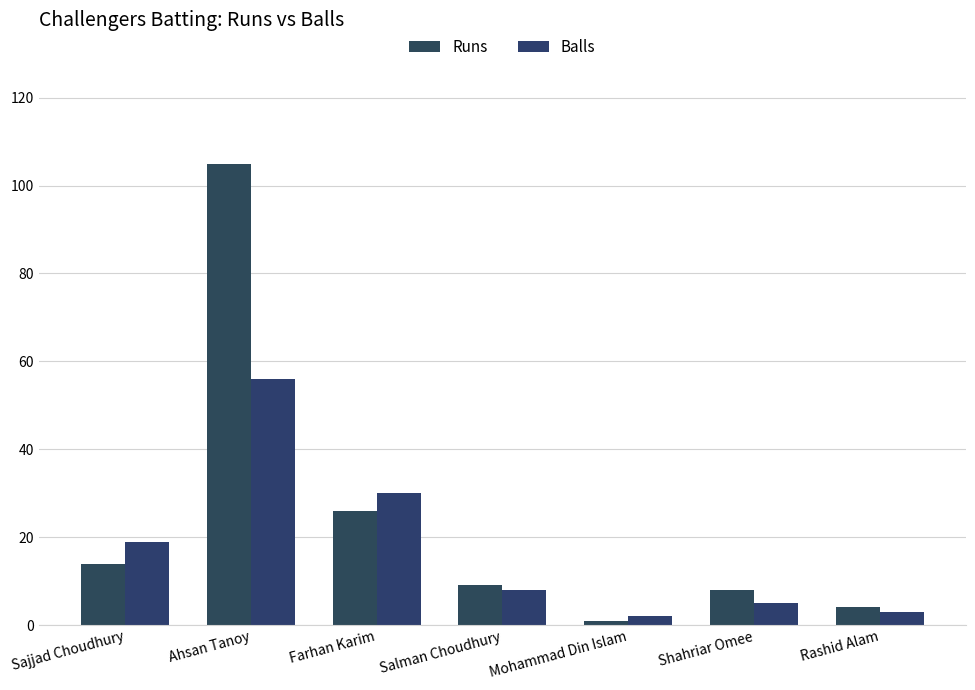

Which series has the largest total across all categories?

Runs